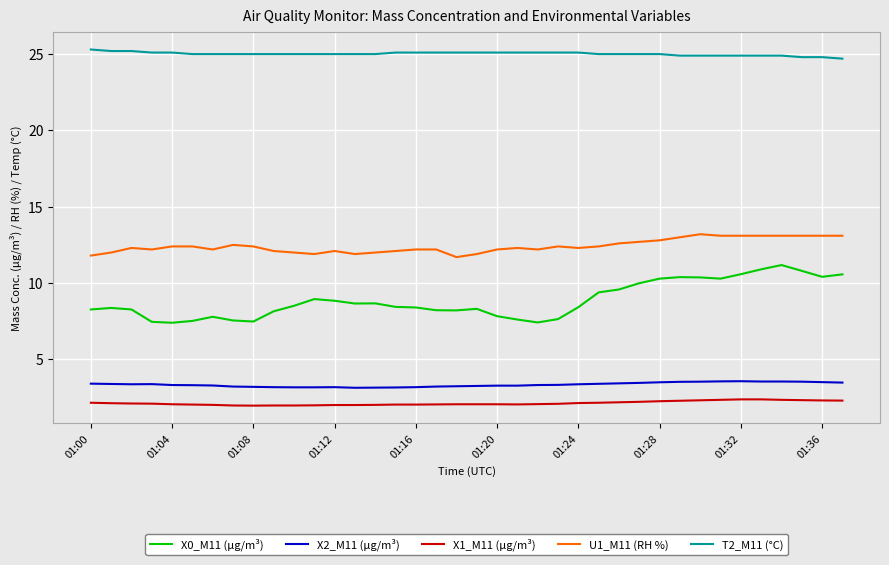

Which series has the largest range (max minus min)?

X0_M11 (μg/m³)